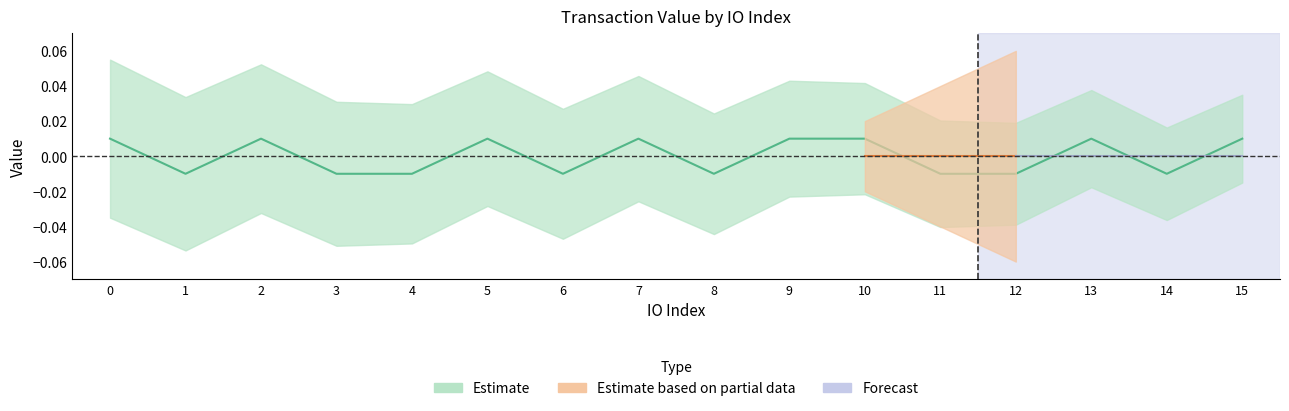

Is it true that the value at 10 is 0.0?

True